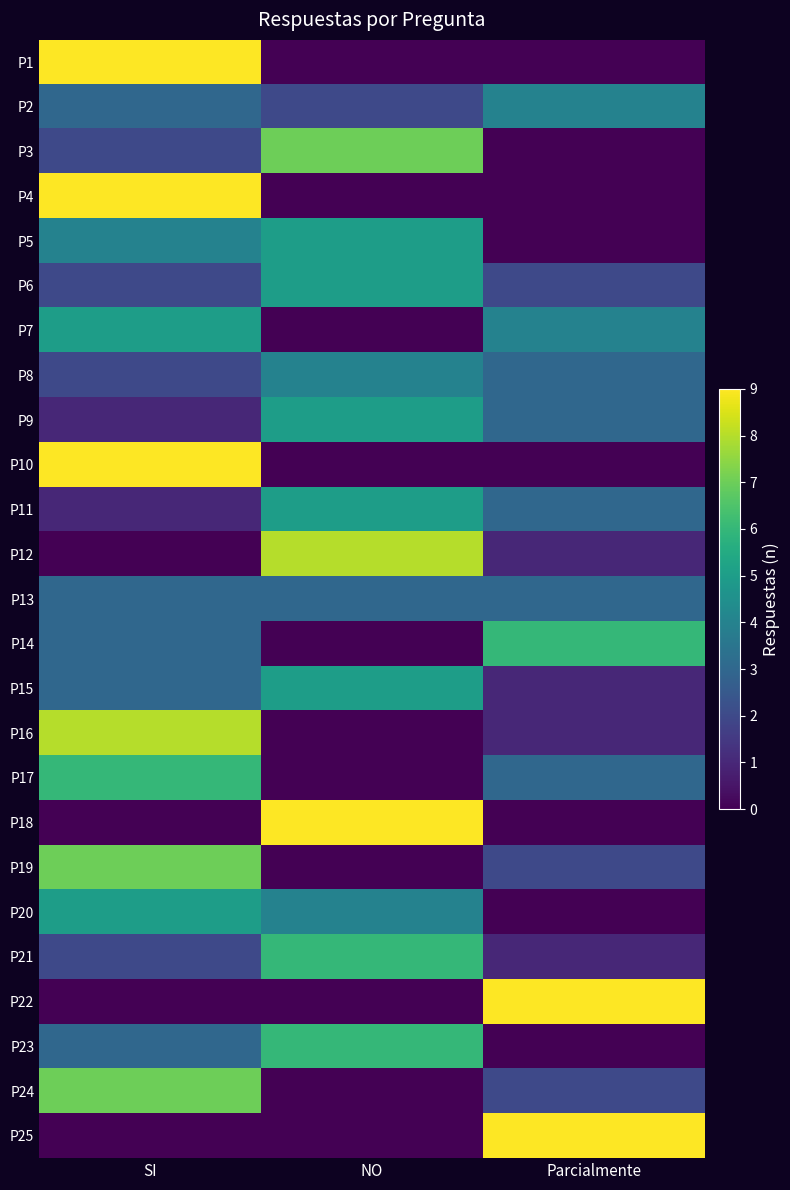

Reading left to right, transcribe all the data shown in this chart.

P1: SI=9	NO=0	Parcialmente=0
P2: SI=3	NO=2	Parcialmente=4
P3: SI=2	NO=7	Parcialmente=0
P4: SI=9	NO=0	Parcialmente=0
P5: SI=4	NO=5	Parcialmente=0
P6: SI=2	NO=5	Parcialmente=2
P7: SI=5	NO=0	Parcialmente=4
P8: SI=2	NO=4	Parcialmente=3
P9: SI=1	NO=5	Parcialmente=3
P10: SI=9	NO=0	Parcialmente=0
P11: SI=1	NO=5	Parcialmente=3
P12: SI=0	NO=8	Parcialmente=1
P13: SI=3	NO=3	Parcialmente=3
P14: SI=3	NO=0	Parcialmente=6
P15: SI=3	NO=5	Parcialmente=1
P16: SI=8	NO=0	Parcialmente=1
P17: SI=6	NO=0	Parcialmente=3
P18: SI=0	NO=9	Parcialmente=0
P19: SI=7	NO=0	Parcialmente=2
P20: SI=5	NO=4	Parcialmente=0
P21: SI=2	NO=6	Parcialmente=1
P22: SI=0	NO=0	Parcialmente=9
P23: SI=3	NO=6	Parcialmente=0
P24: SI=7	NO=0	Parcialmente=2
P25: SI=0	NO=0	Parcialmente=9